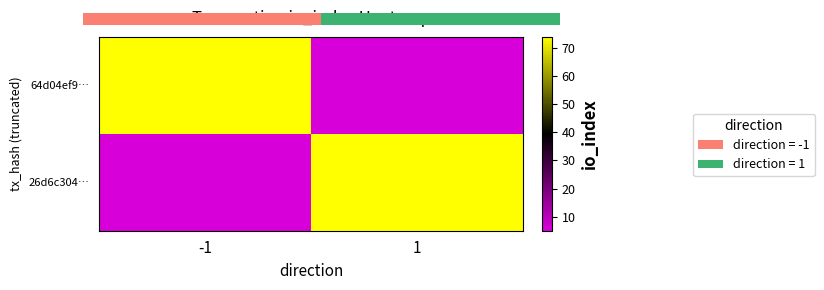

Is it true that 26d6c304… equals 74 at 1?

True